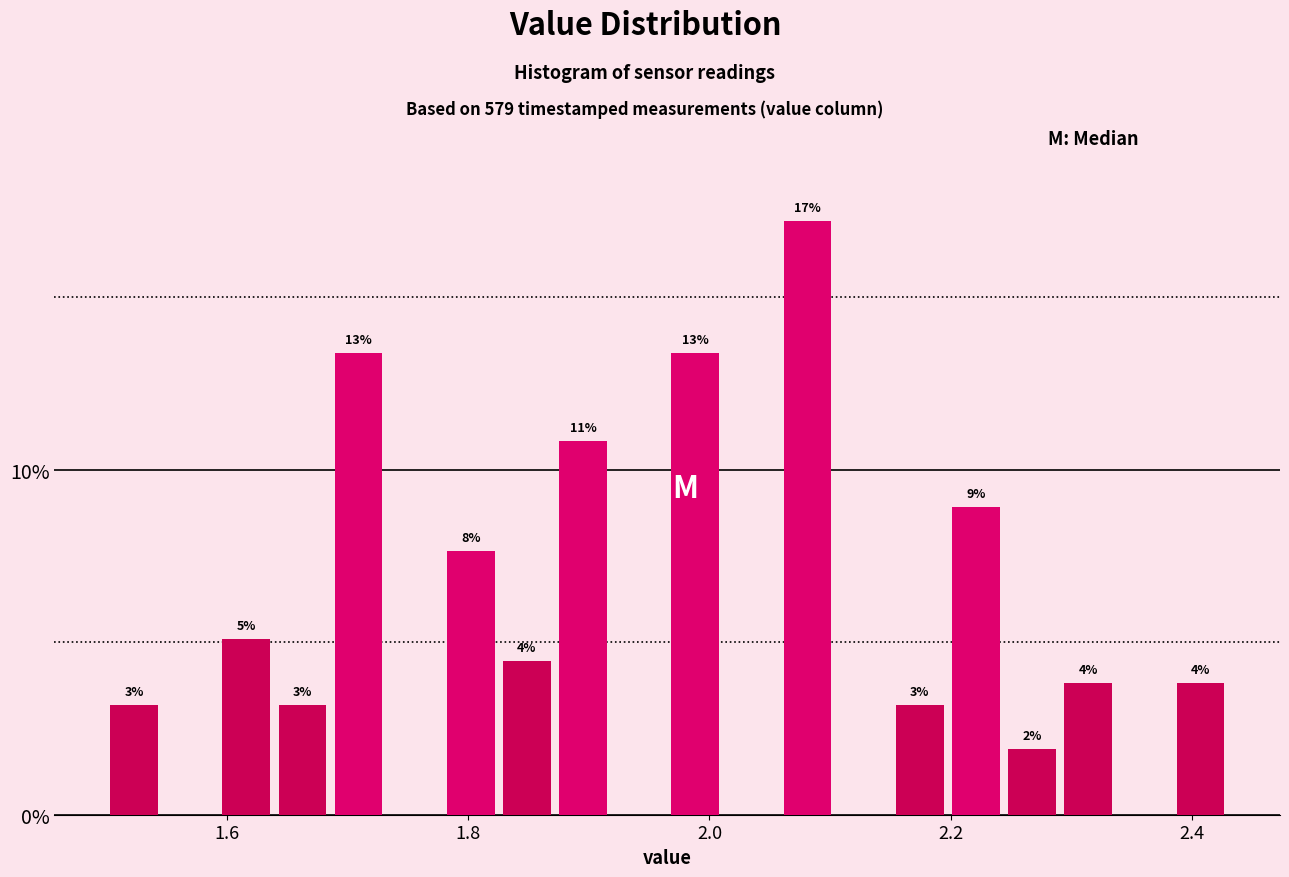

Around what value on the x-axis is the tallest bar? Give the approximate position of its centre, as read against the axis.

2.08